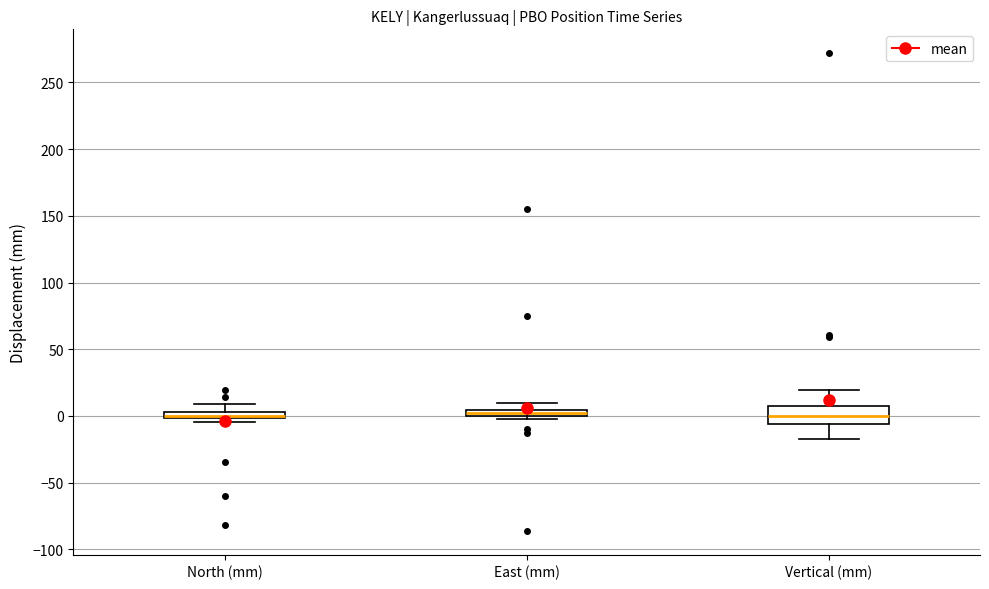

Which box is the tallest, from its lower edge to its upper edge?

Vertical (mm)